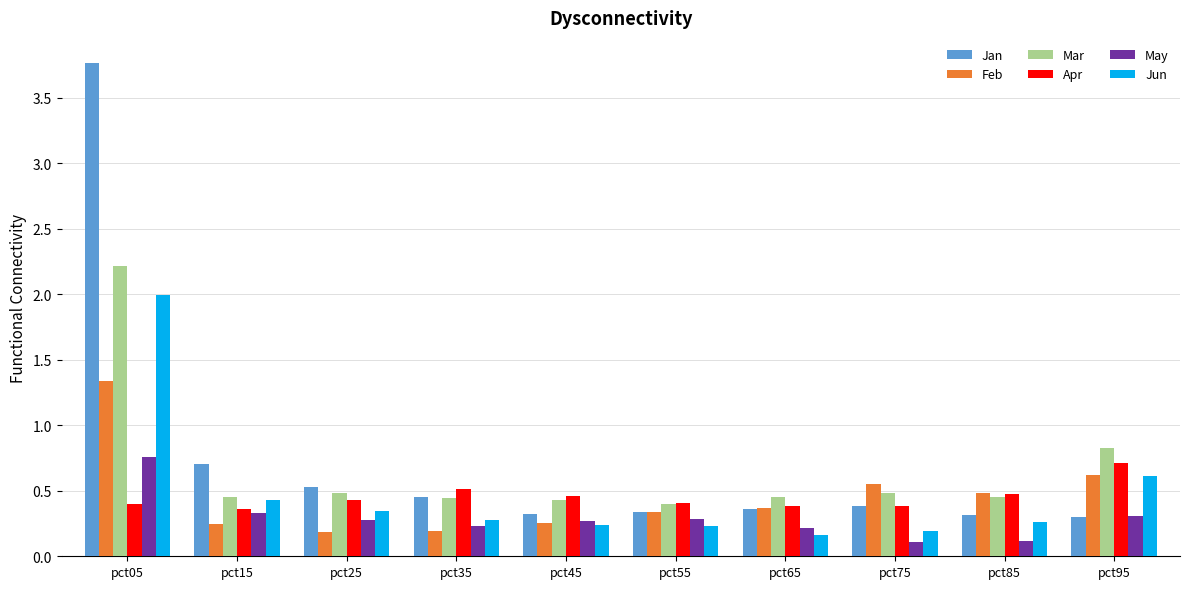

Which series has the widest spread of values?

Jan